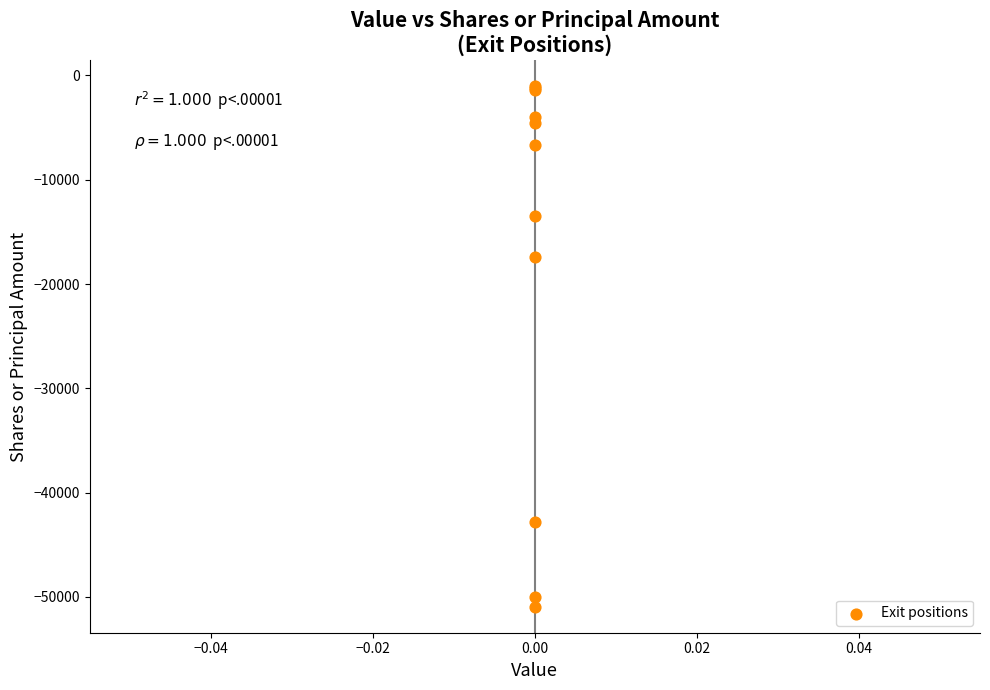

What Y value in the scatter plot is closest to -25989?

-17423